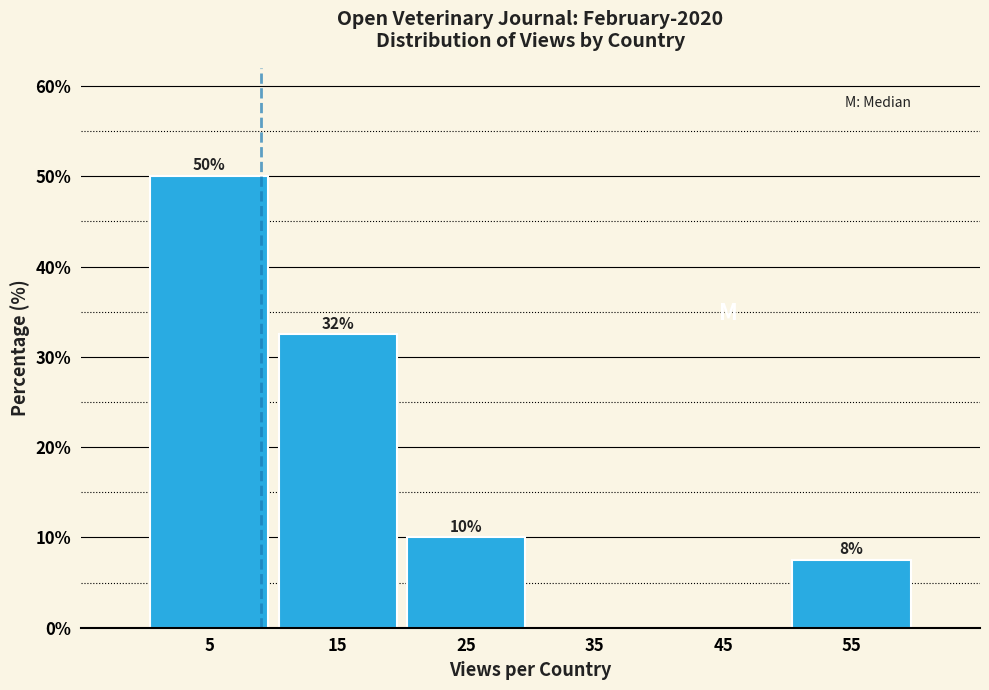

Over which range of the x-axis is the bar tallest?

0 to 10